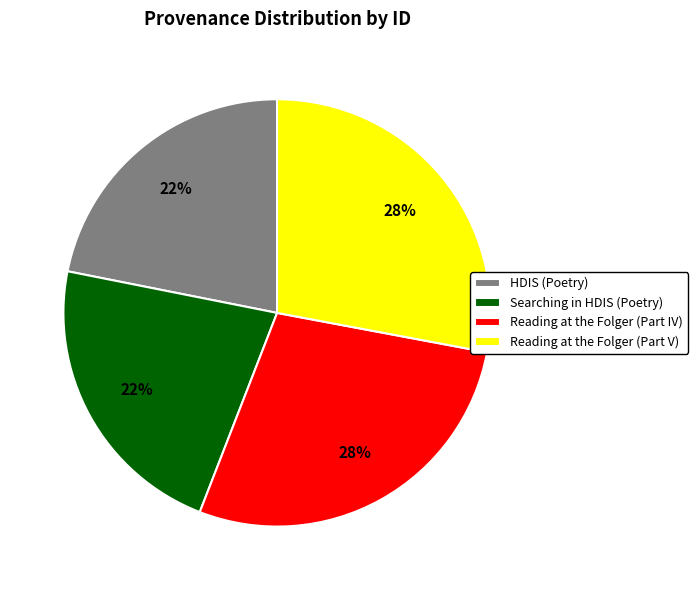

Is there a majority slice in this chart?

No